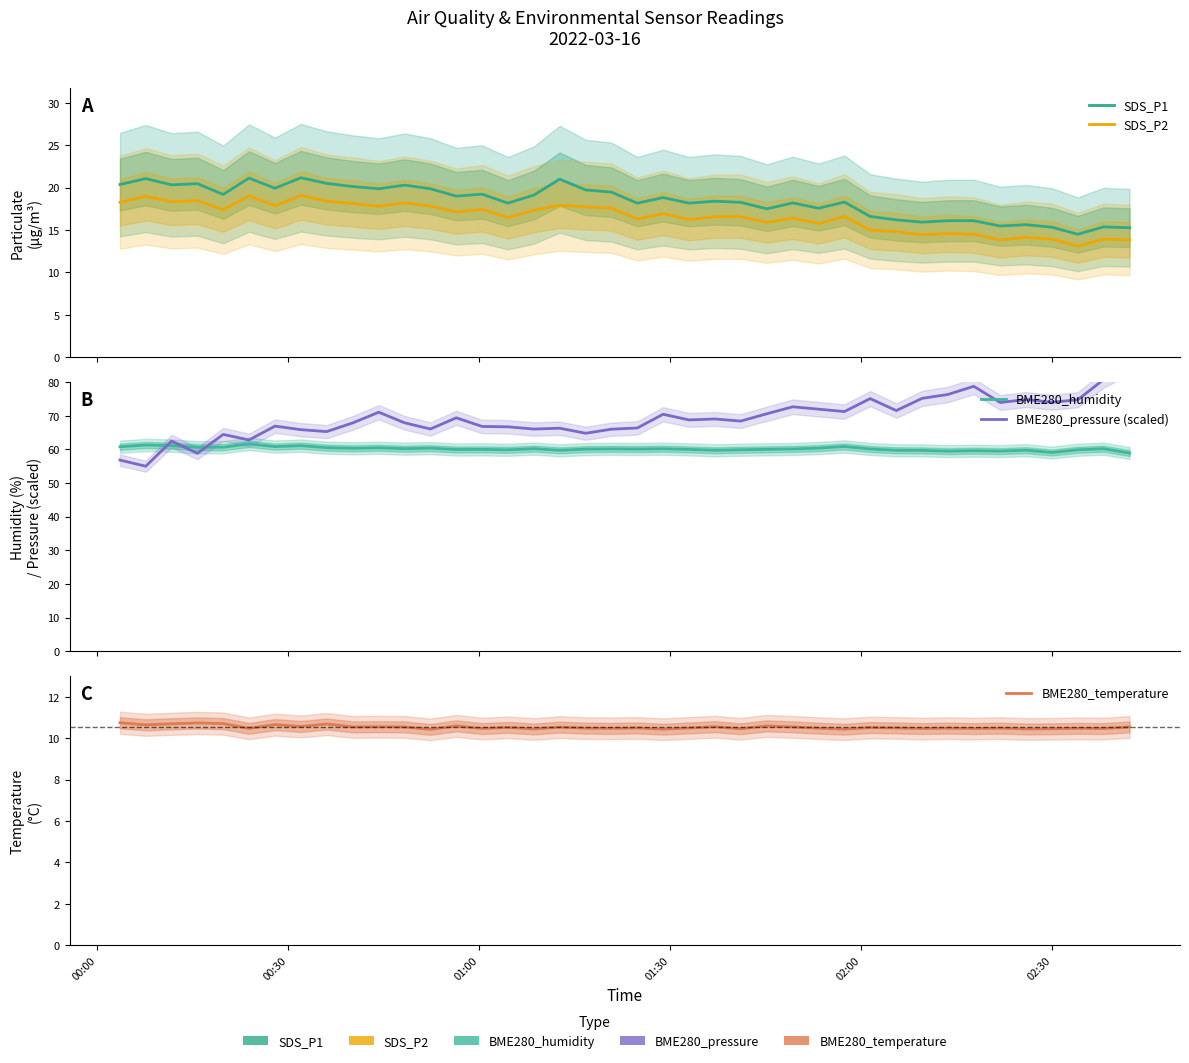

True or false: BME280_pressure (scaled) and SDS_P1 cross at least once.

False